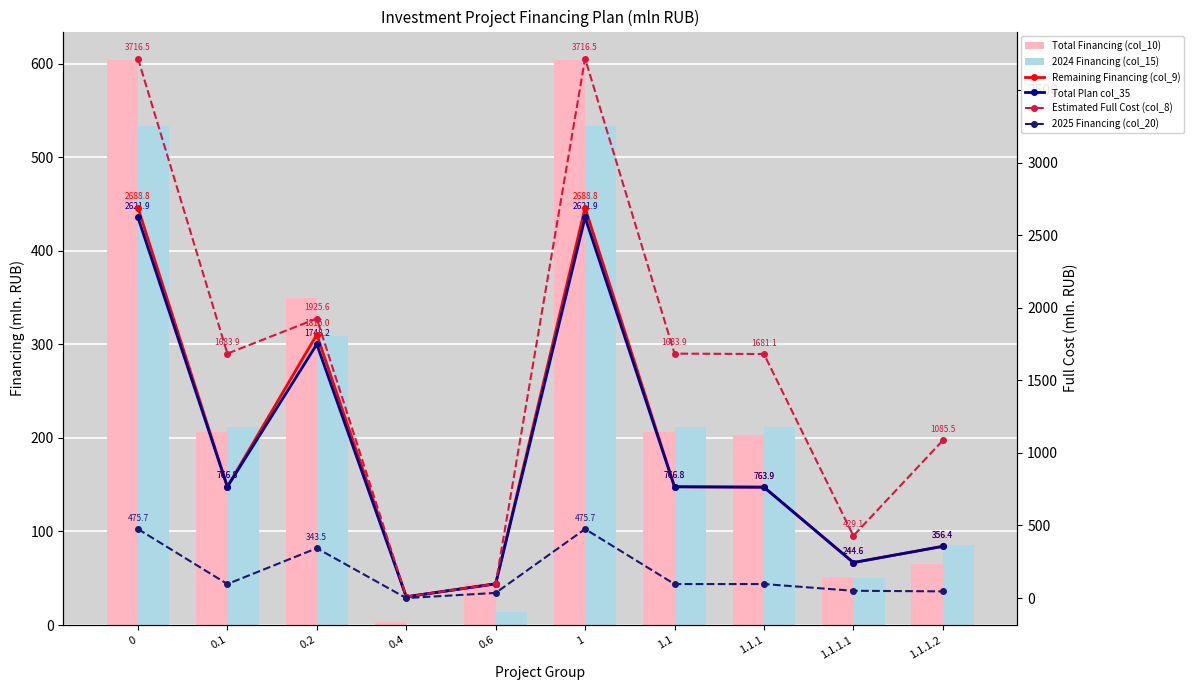

What position from the right is 0.6?

6